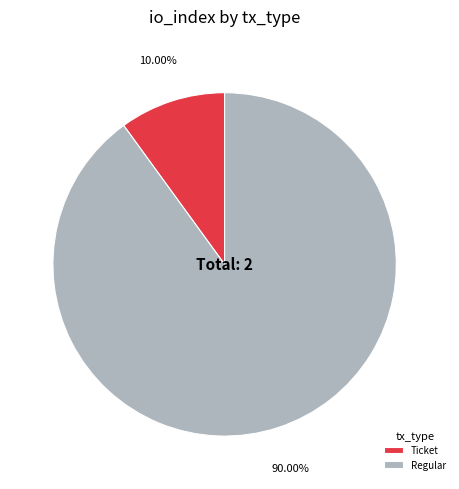

Which slice represents more than half of the pie?

Regular